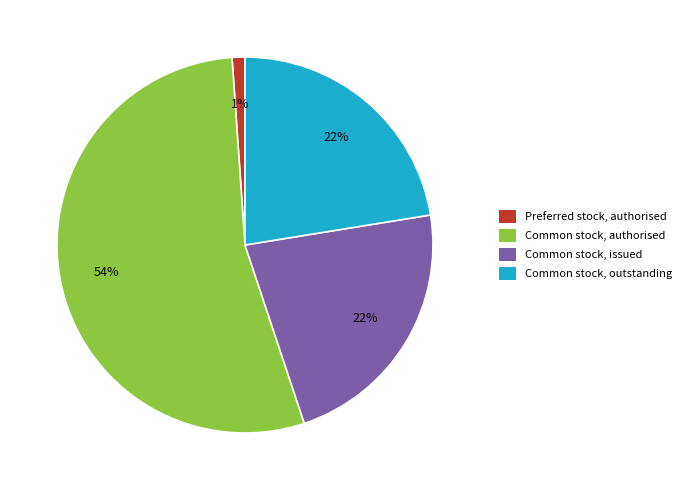

Combined, do Common stock, outstanding and Preferred stock, authorised account for over 50%?

No